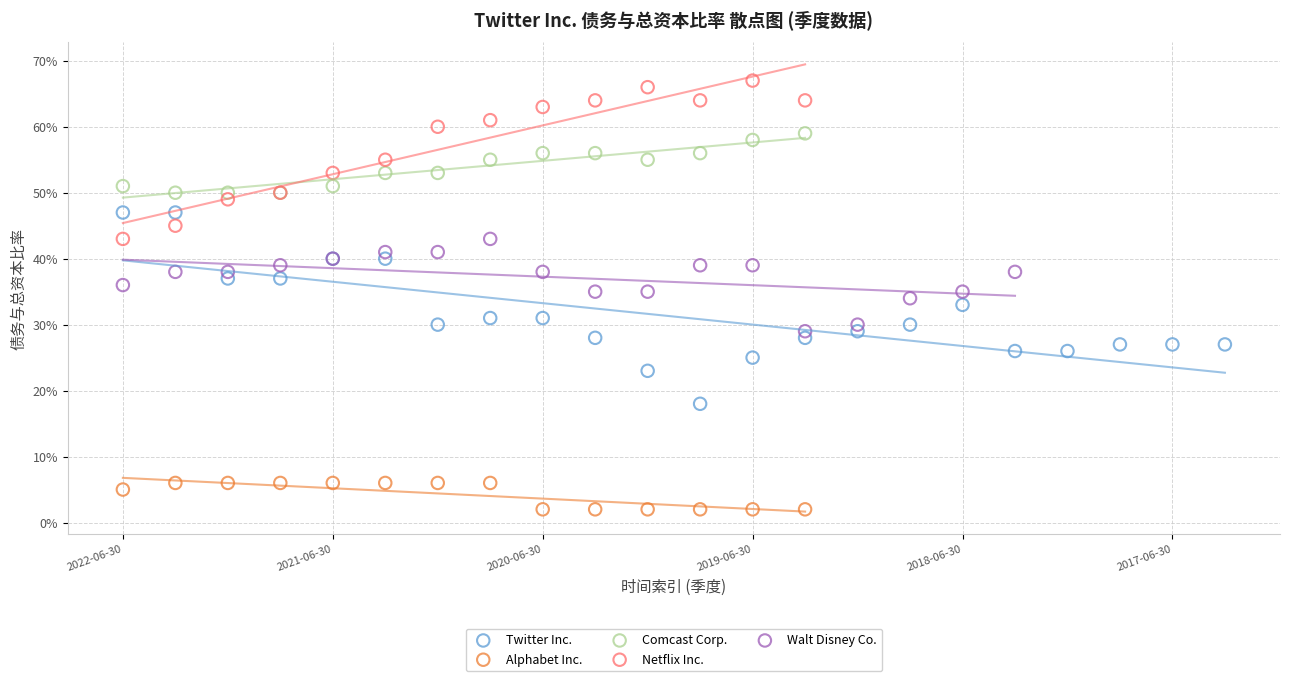

Which series contains the highest Y value?

Netflix Inc.